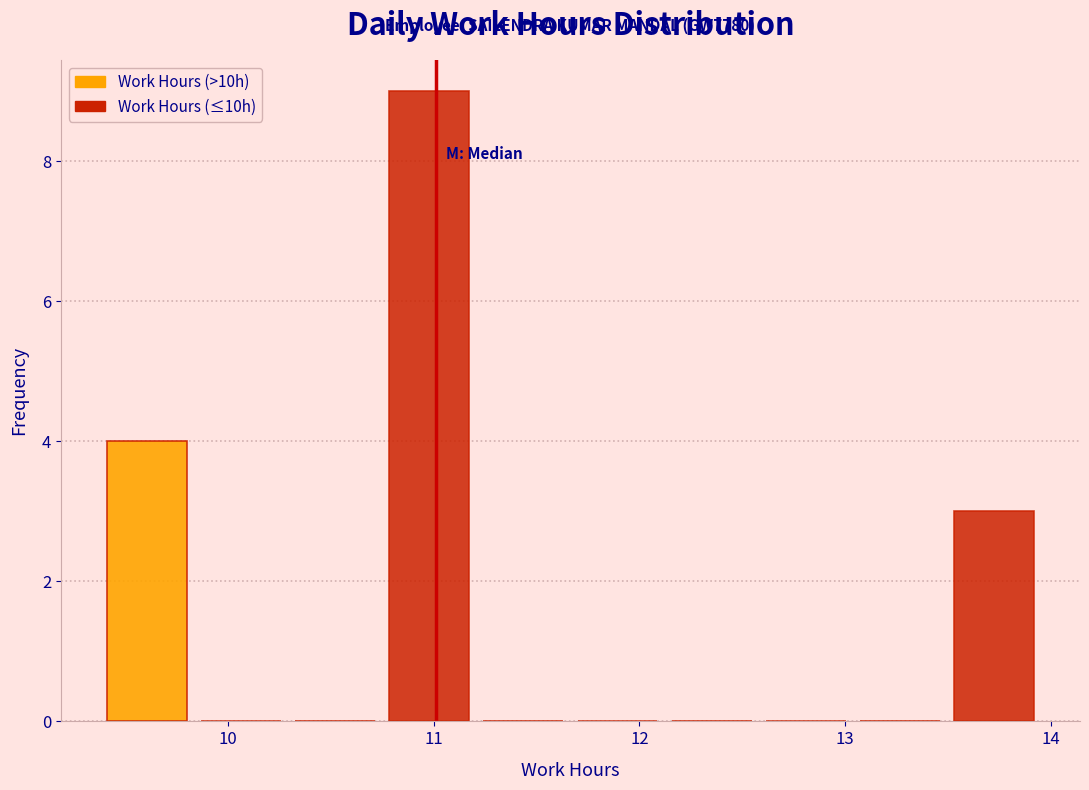

Over which range of the x-axis is the bar tallest?

10.8 to 11.2